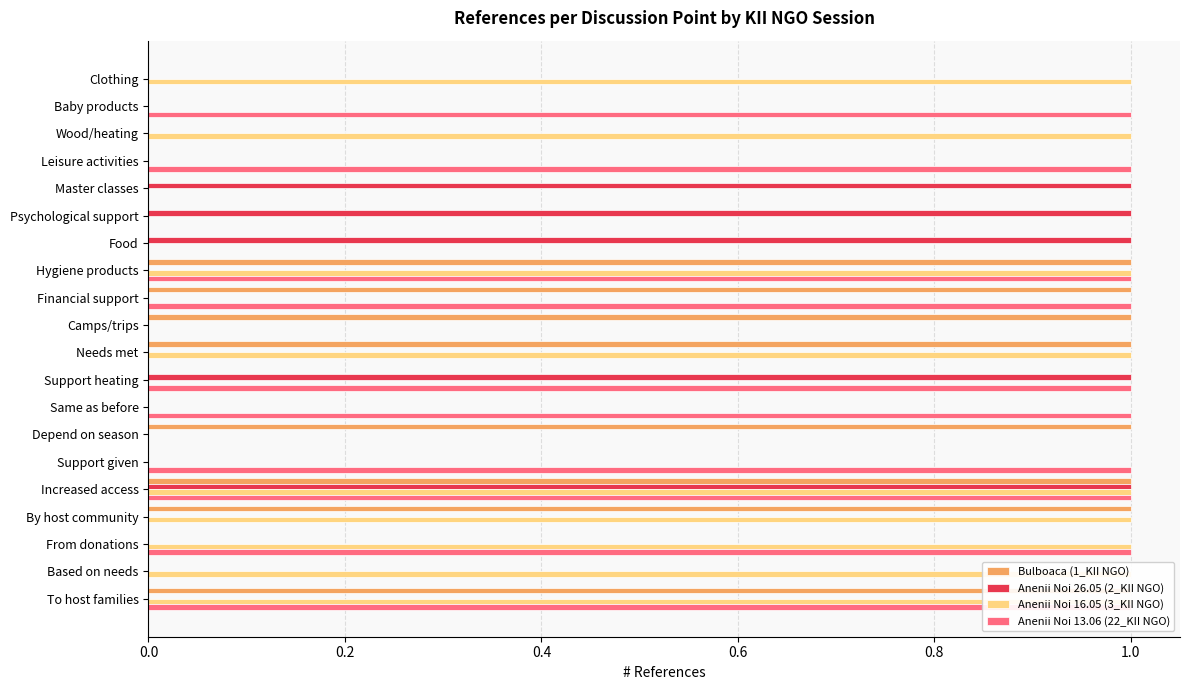

What is the difference between the maximum and minimum values in the Bulboaca (1_KII NGO) series?

1